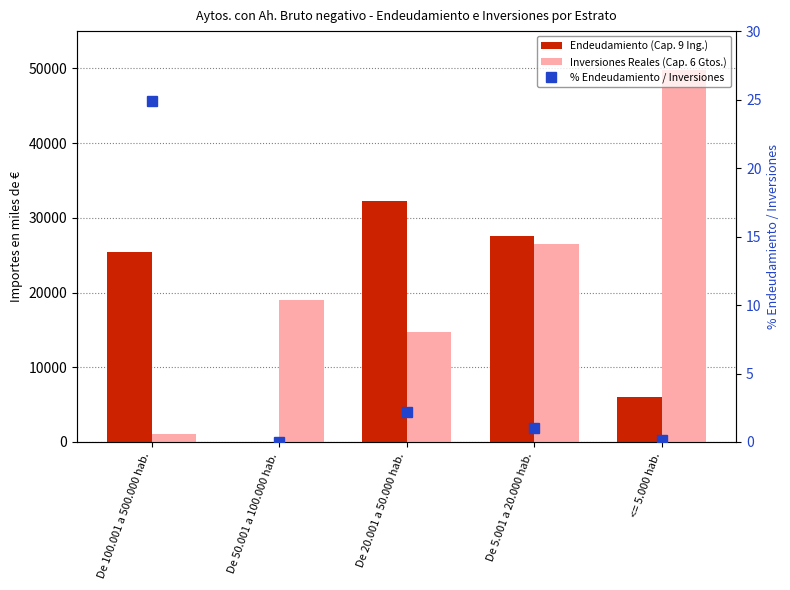

What is the label of the 2nd bar from the right?

De 5.001 a 20.000 hab.